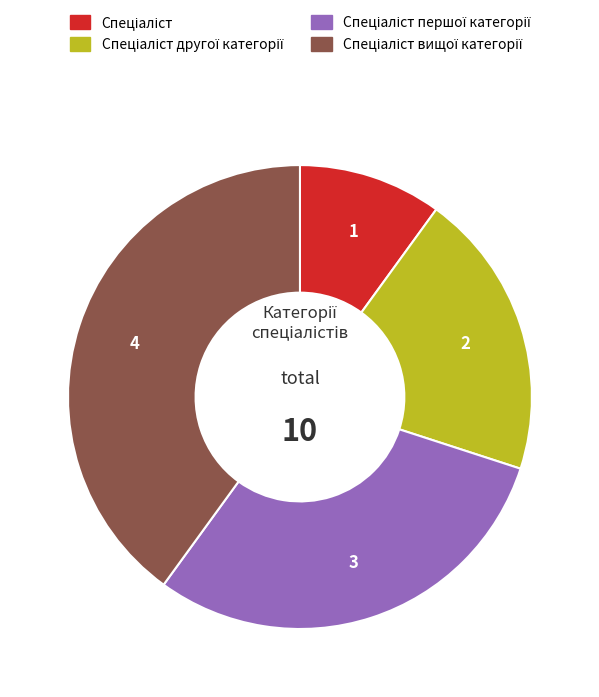

Is there any slice that represents more than half of the pie?

No